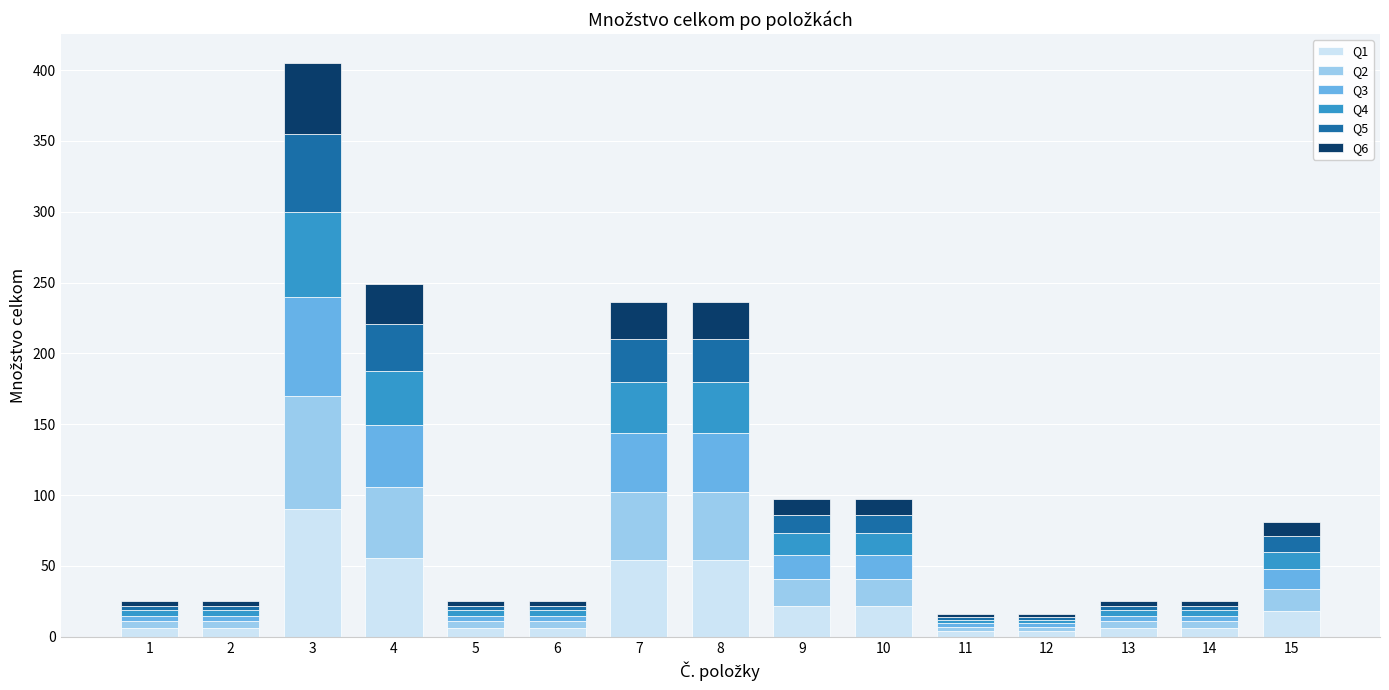

At which category is the sum across all series the highest?

3